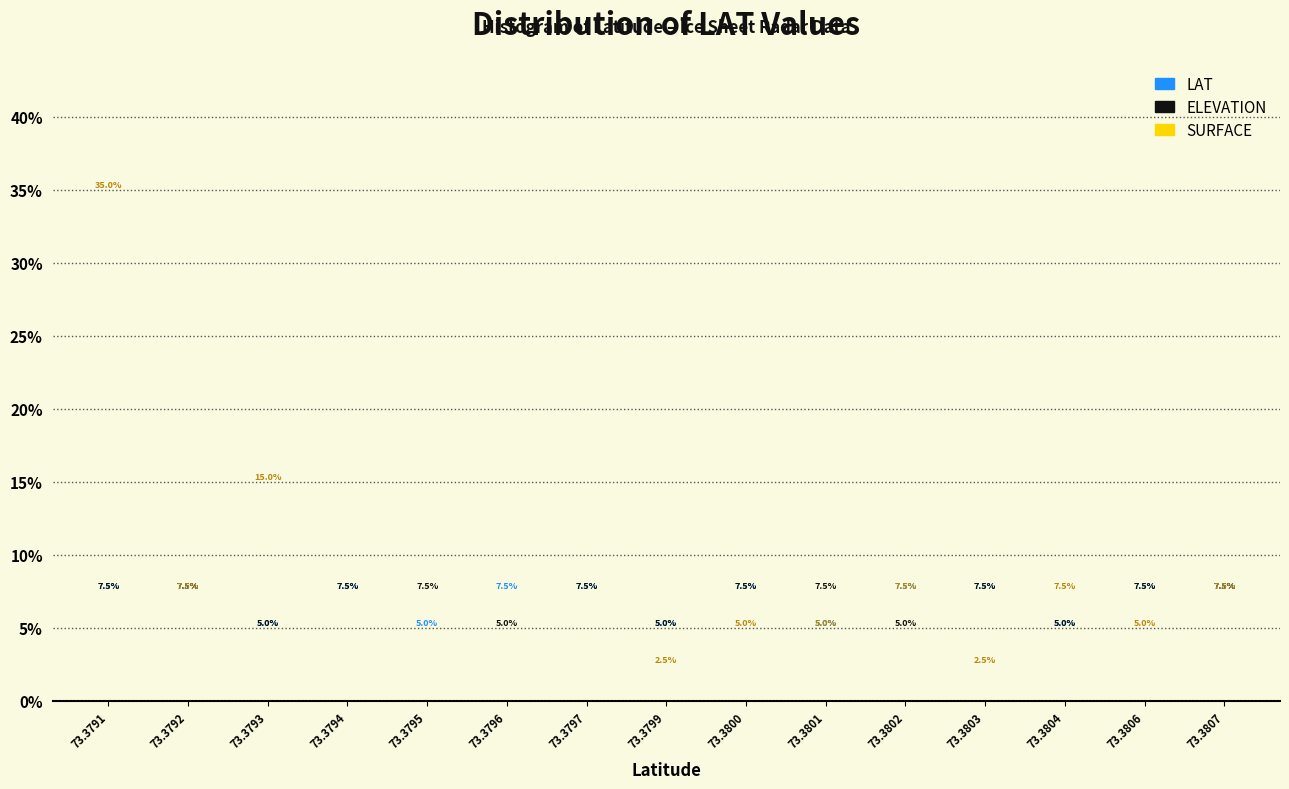

Reading left to right, transcribe all the data shown in this chart.

LAT: 73.3791=7.5	73.3792=7.5	73.3793=5.0	73.3794=7.5	73.3795=5.0	73.3796=7.5	73.3797=7.5	73.3799=5.0	73.3800=7.5	73.3801=5.0	73.3802=7.5	73.3803=7.5	73.3804=5.0	73.3806=7.5	73.3807=7.5
ELEVATION: 73.3791=7.5	73.3792=7.5	73.3793=5.0	73.3794=7.5	73.3795=7.5	73.3796=5.0	73.3797=7.5	73.3799=5.0	73.3800=7.5	73.3801=7.5	73.3802=5.0	73.3803=7.5	73.3804=5.0	73.3806=7.5	73.3807=7.5
SURFACE: 73.3791=35.0	73.3792=7.5	73.3793=15.0	73.3794=0.0	73.3795=0.0	73.3796=0.0	73.3797=0.0	73.3799=2.5	73.3800=5.0	73.3801=5.0	73.3802=7.5	73.3803=2.5	73.3804=7.5	73.3806=5.0	73.3807=7.5